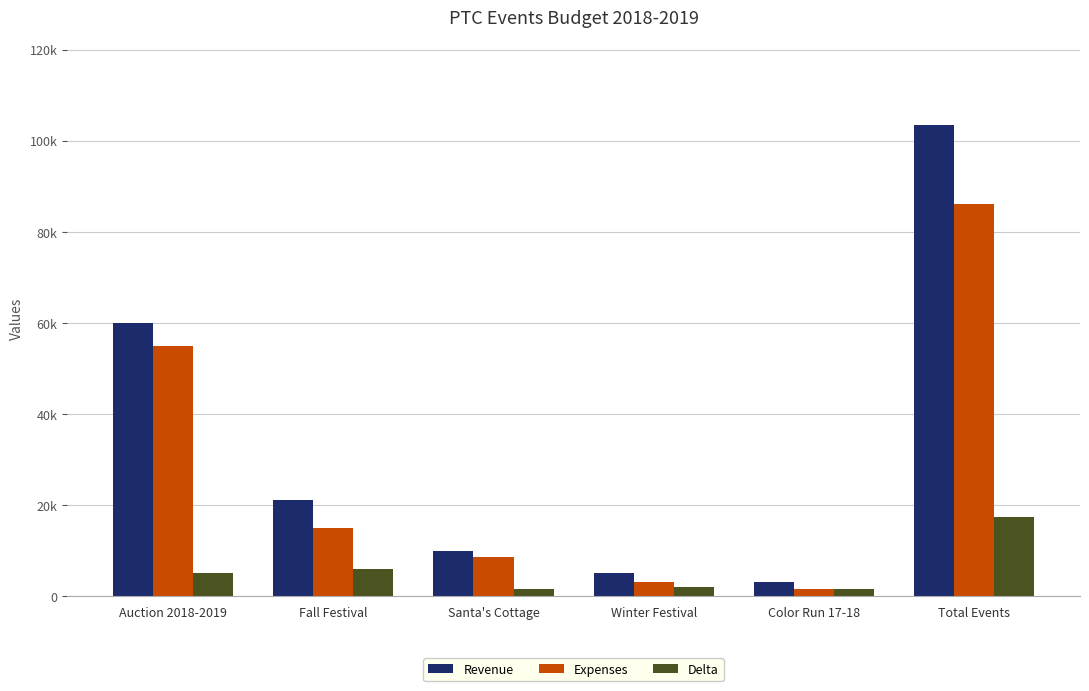

At which label does Revenue reach its minimum?

Color Run 17-18